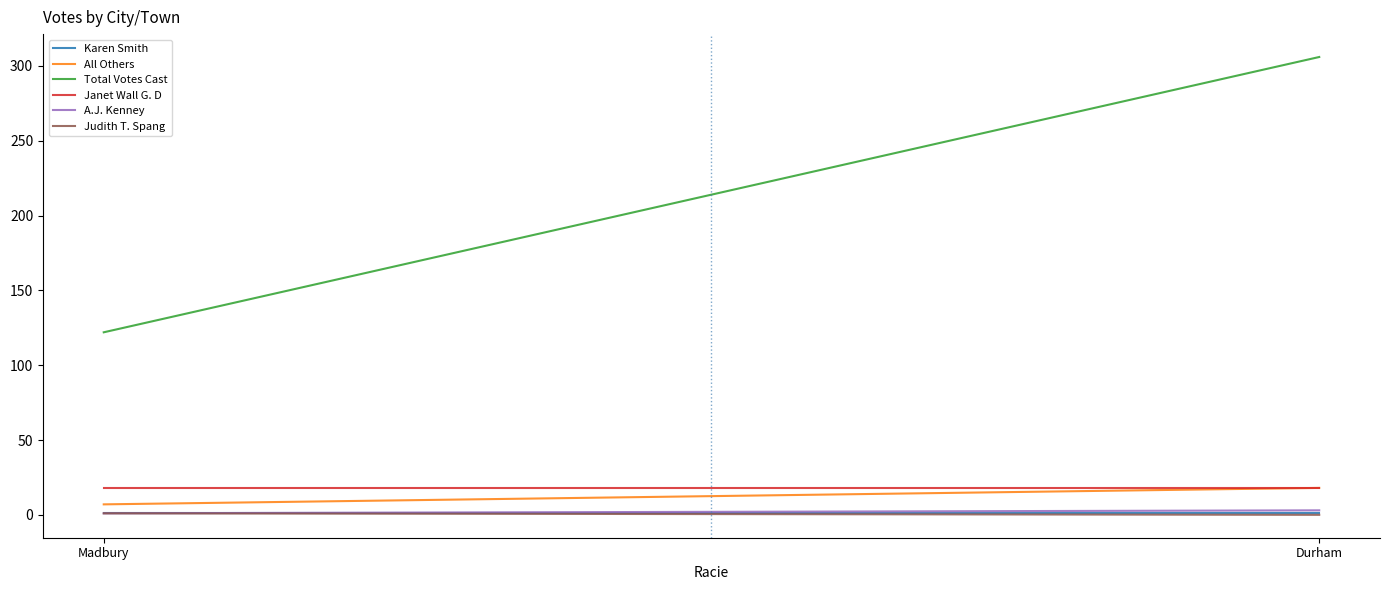

Count the number of categories in the chart.

2